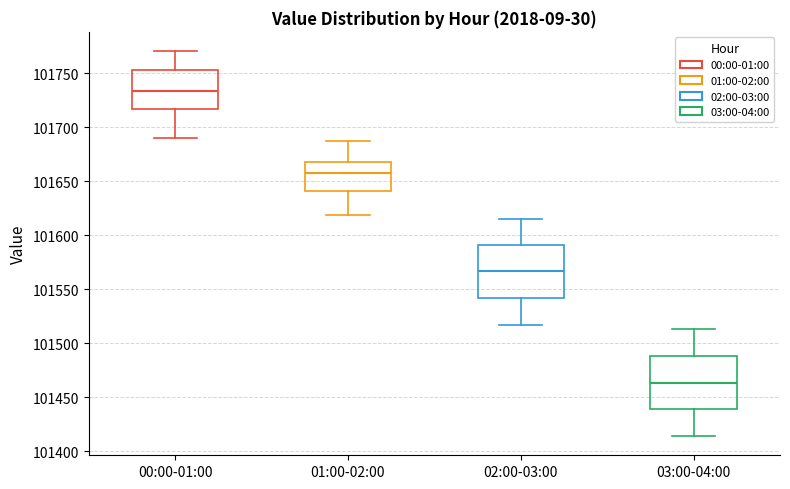

Which box's median line is the lowest?

03:00-04:00